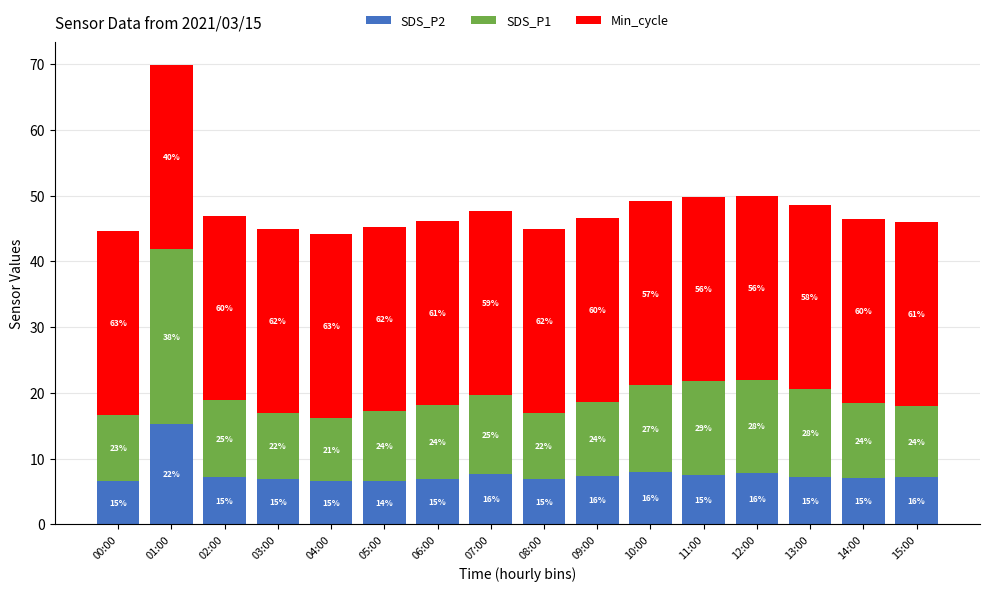

What are all the series names shown in the legend?

SDS_P2, SDS_P1, Min_cycle